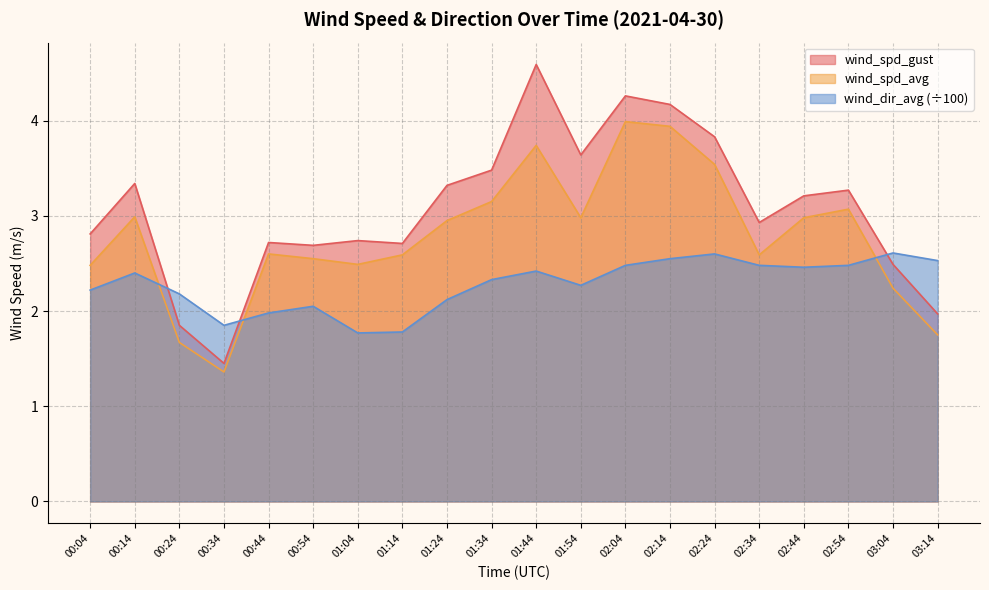

The wind_spd_gust series shows 3.3 at 01:24. True or false?

True